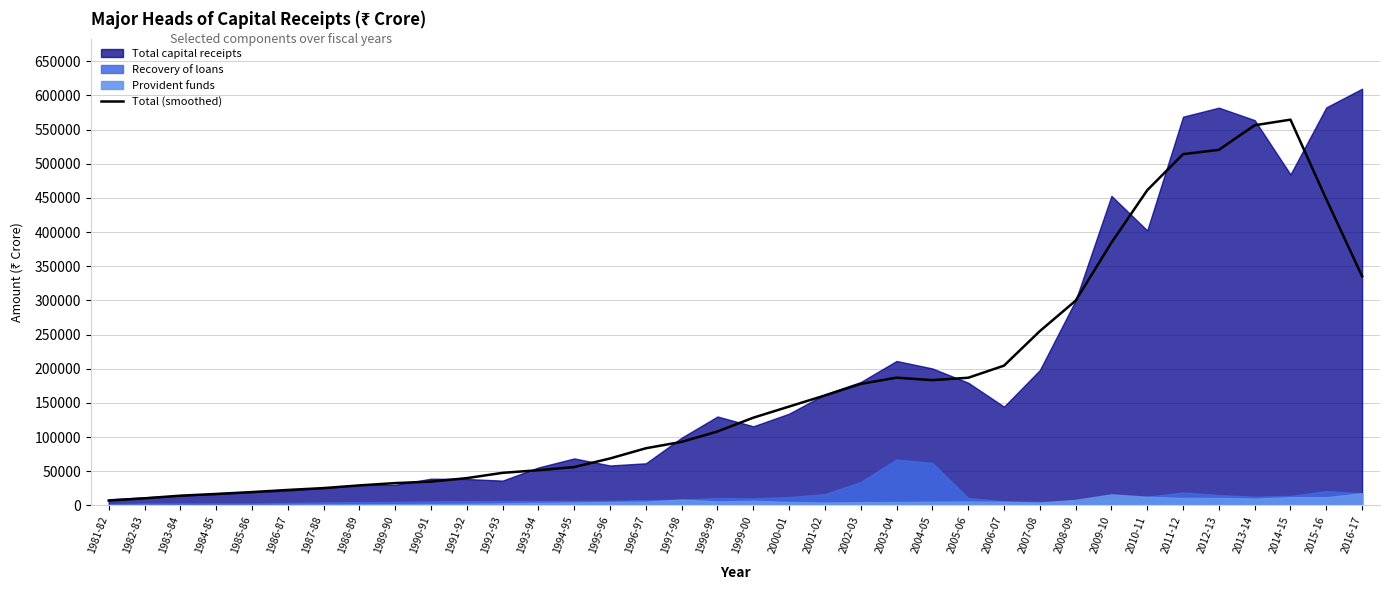

At which label is Total (smoothed) closest to 285791?

2008-09